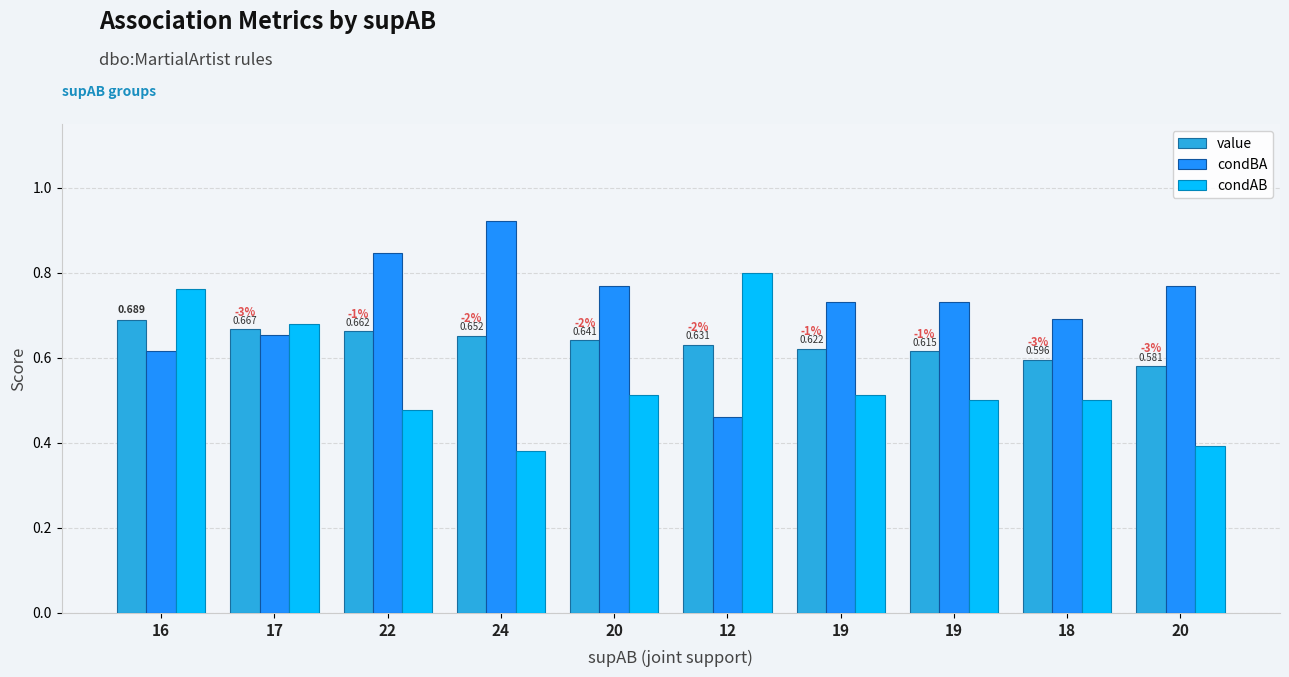

What is the label of the 10th bar from the right?

16